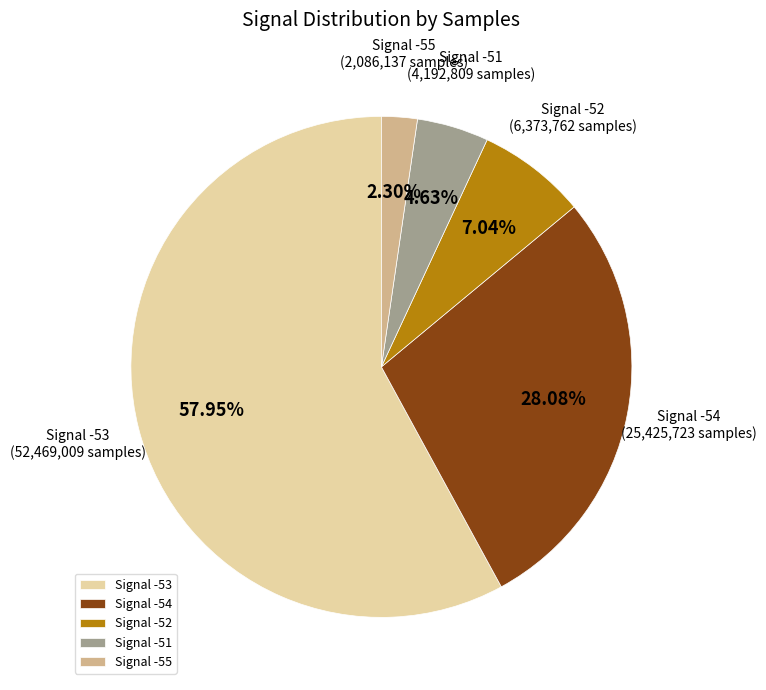

Which slice is the largest?

Signal -53